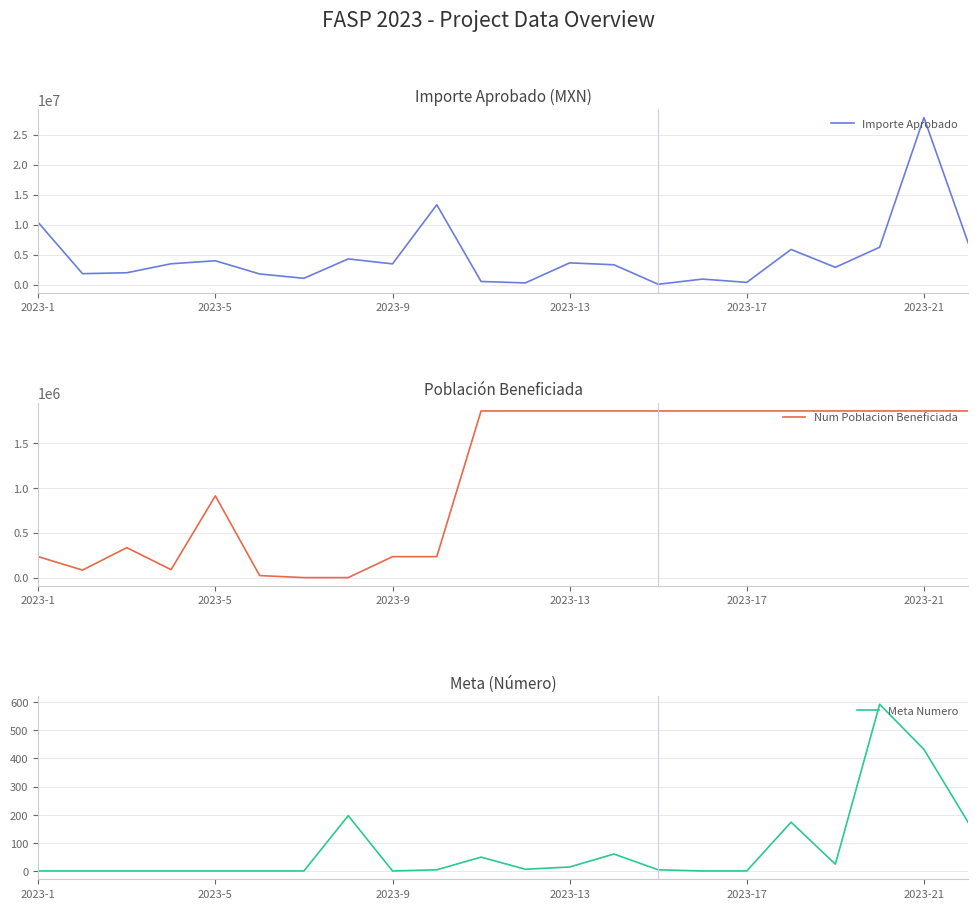

Reading left to right, extract all data points from this chart.

Importe Aprobado: 10375598.7	1850000.0	2000000.0	3500000.0	4000000.0	1800000.0	1077065.4	4309034.0	3480000.0	13327820.0	550000.0	307892.5	3652000.0	3331195.1	82500.0	947883.1	400000.0	5884522.0	2905695.1	6255752.7	27850540.9	6962035.8
Num Poblacion Beneficiada: 233648.0	83990.0	333800.0	88626.0	911503.0	22686.0	35.0	37.0	233648.0	233648.0	1857985.0	1857985.0	1857985.0	1857985.0	1857985.0	1857985.0	1857985.0	1857985.0	1857985.0	1857985.0	1857985.0	1857985.0
Meta Numero: 1.0	1.0	1.0	1.0	1.0	1.0	1.0	197.0	1.0	5.0	50.0	7.0	15.0	61.0	5.0	1.0	1.0	174.0	25.0	592.0	432.0	173.0